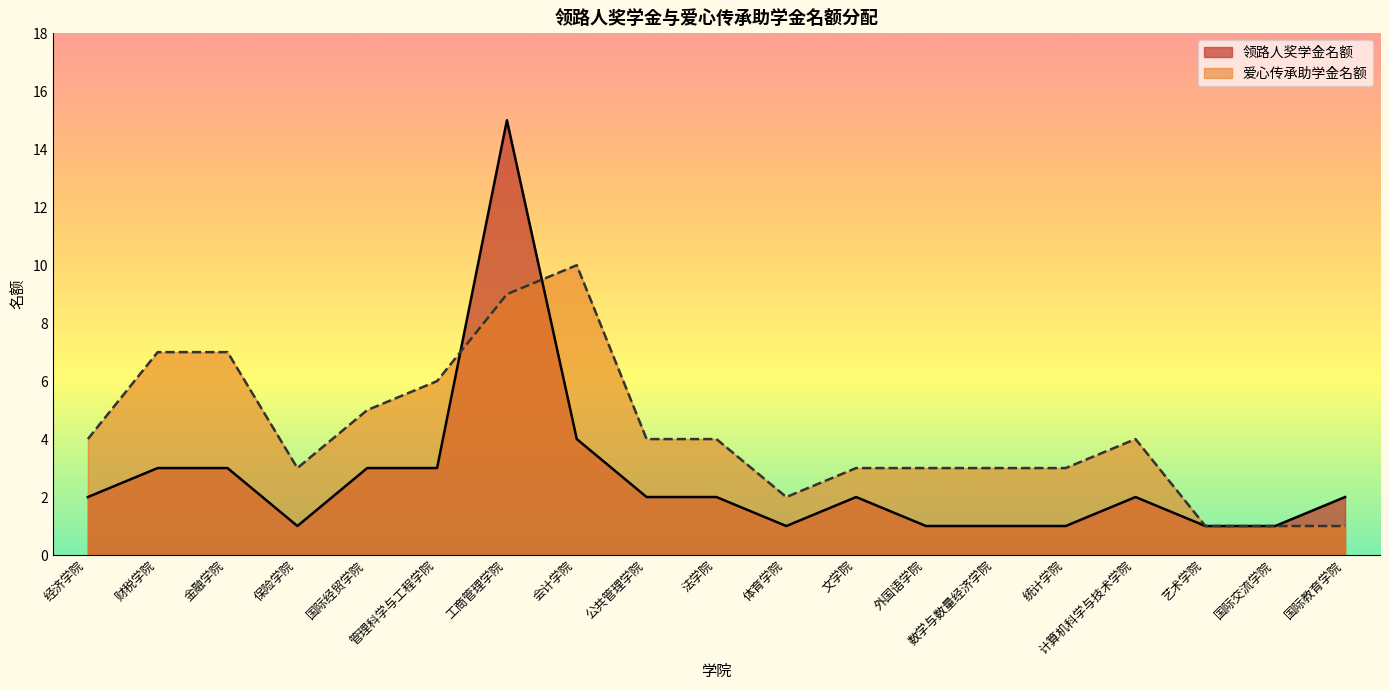

The value of 爱心传承助学金名额 at 艺术学院 is 0. True or false?

False